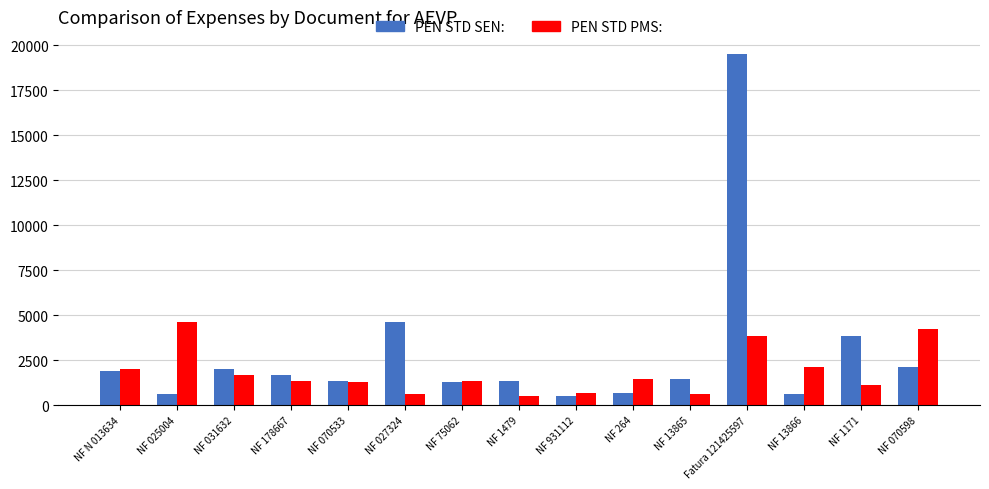

The value of PEN STD PMS: at NF 1171 is 1104.0. True or false?

True